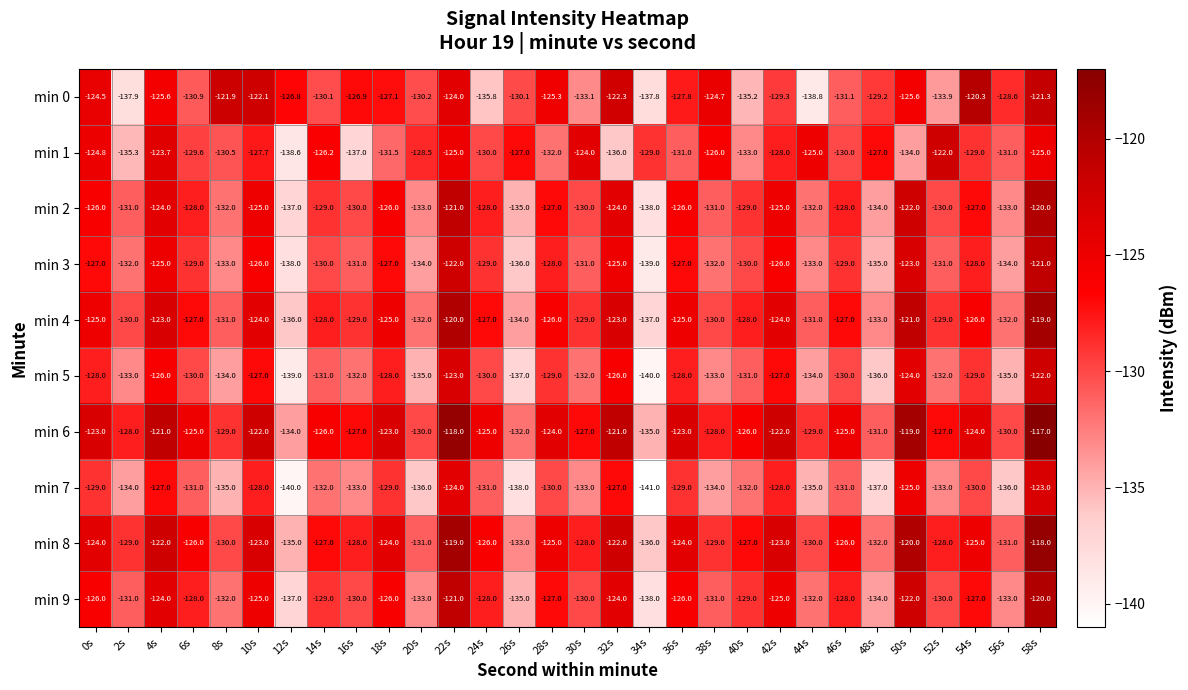

What is the difference between the maximum and minimum values in the min 9 series?

18.0